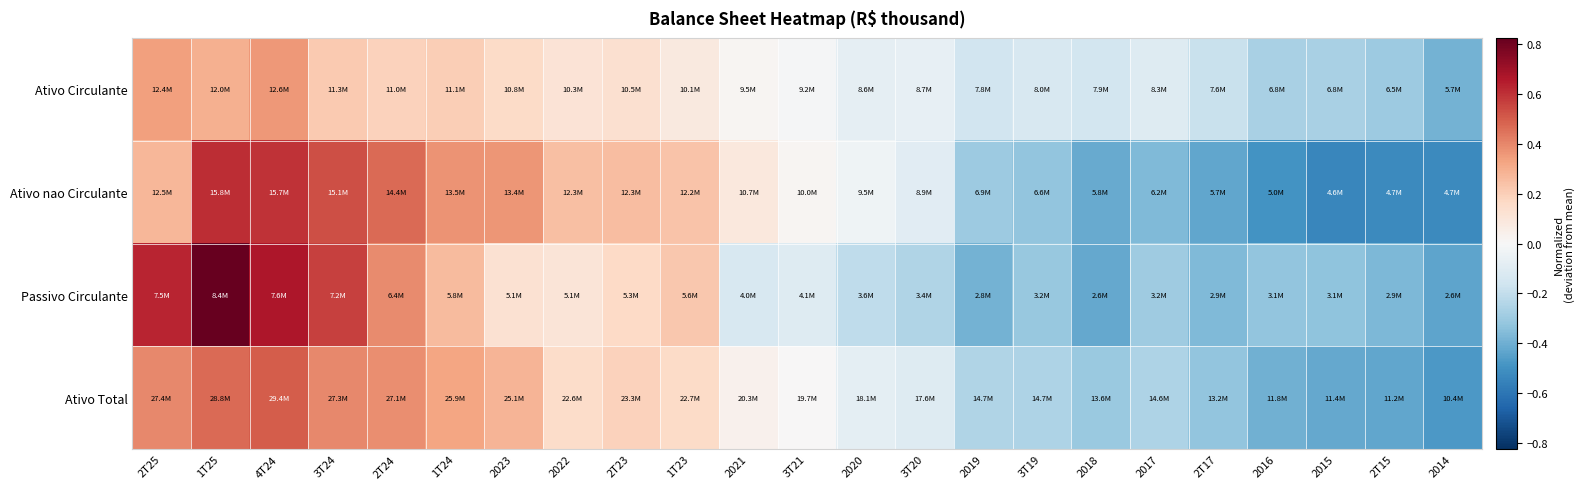

At which category is the sum across all series the highest?

1T25